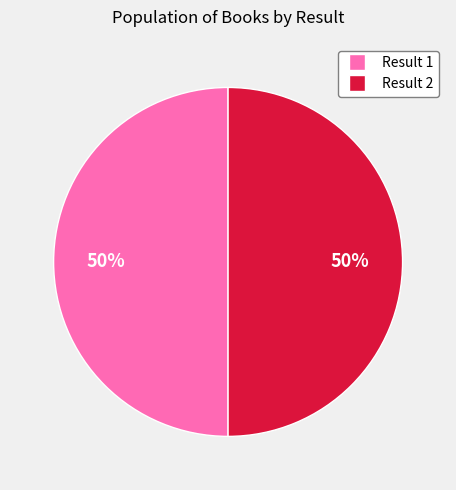

To the nearest percent, what portion does Result 2 represent?

50%